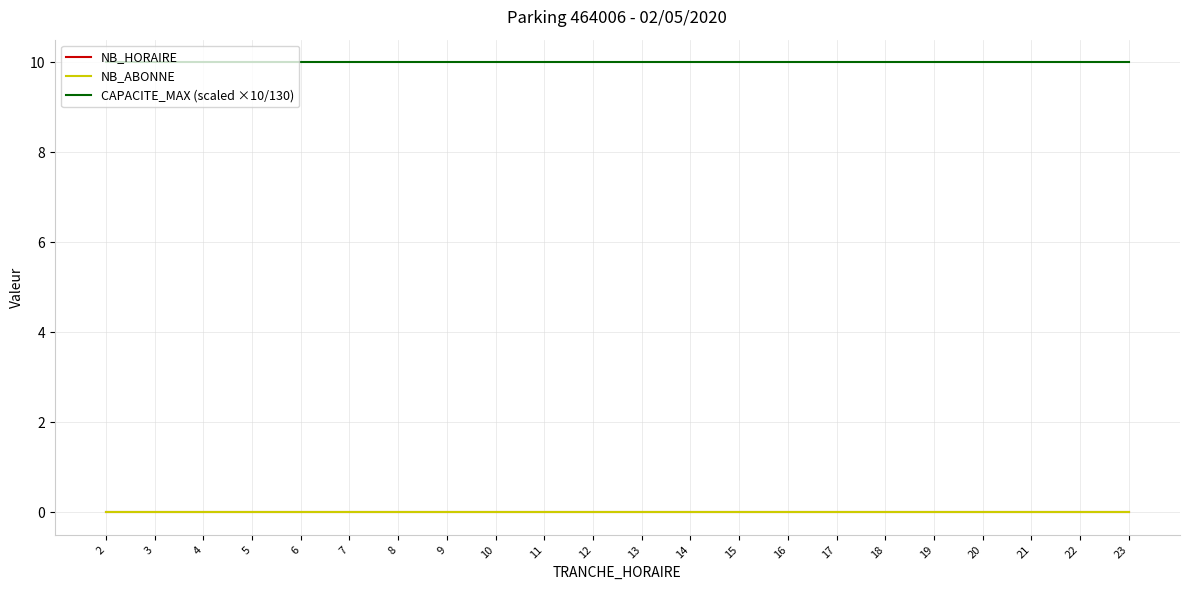

True or false: NB_ABONNE and CAPACITE_MAX (scaled ×10/130) cross at least once.

False